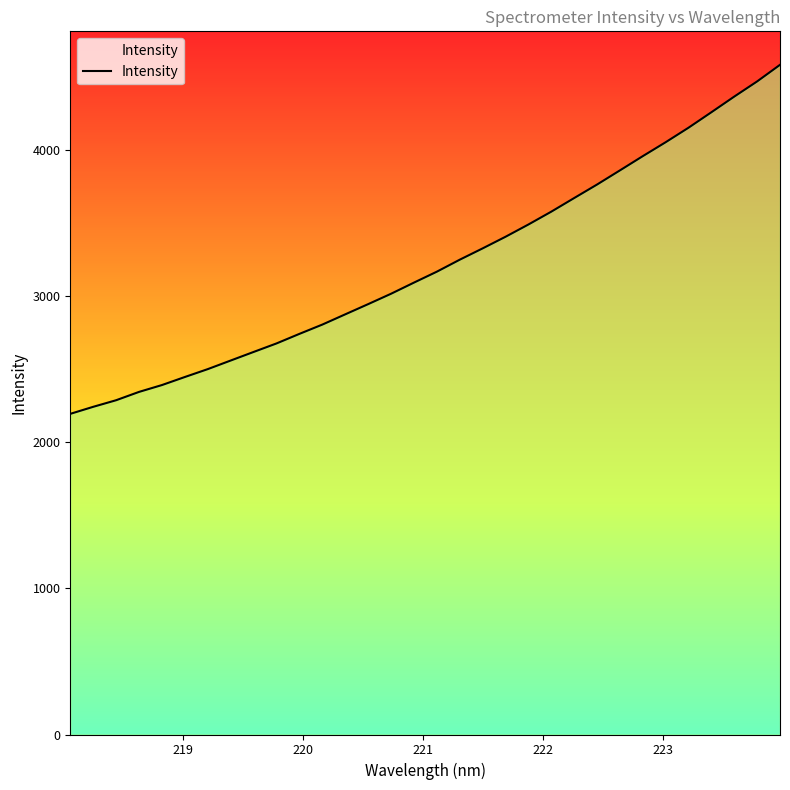

What is the smallest value displayed?

2194.4